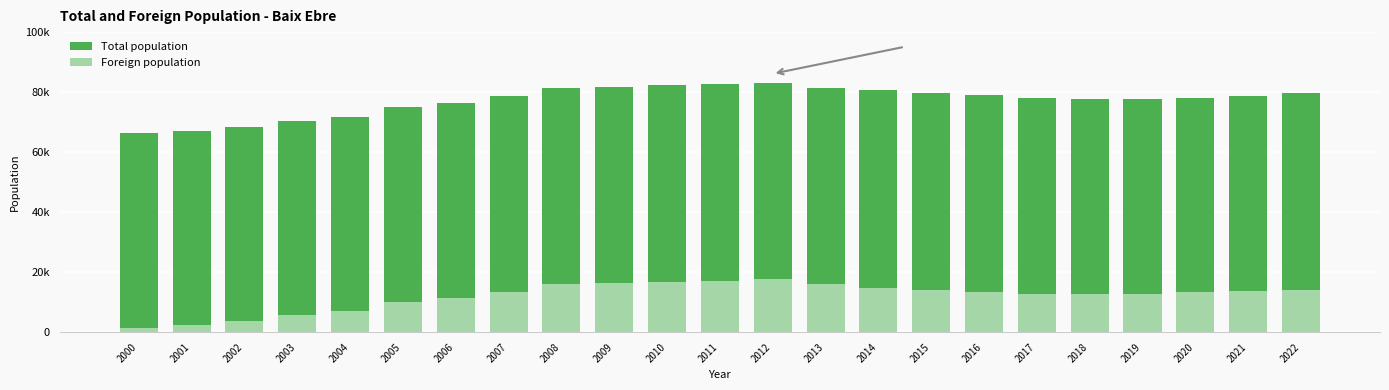

How many values in the Total population series exceed 78590?

11